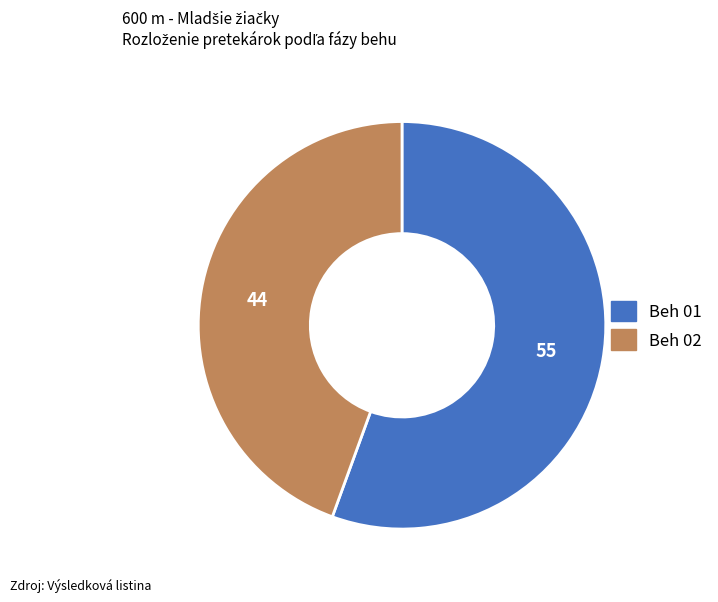

True or false: Beh 02 accounts for 44% of the total.

True